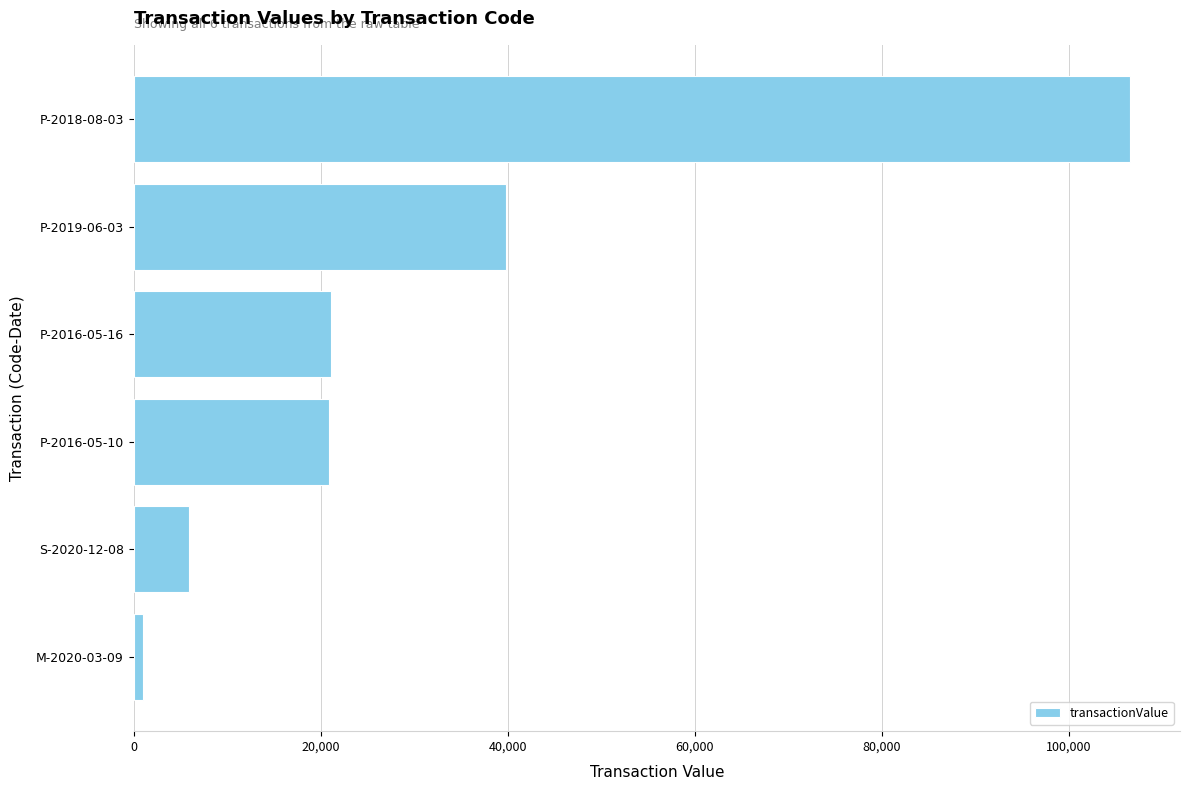

What is the sum of all values?

195346